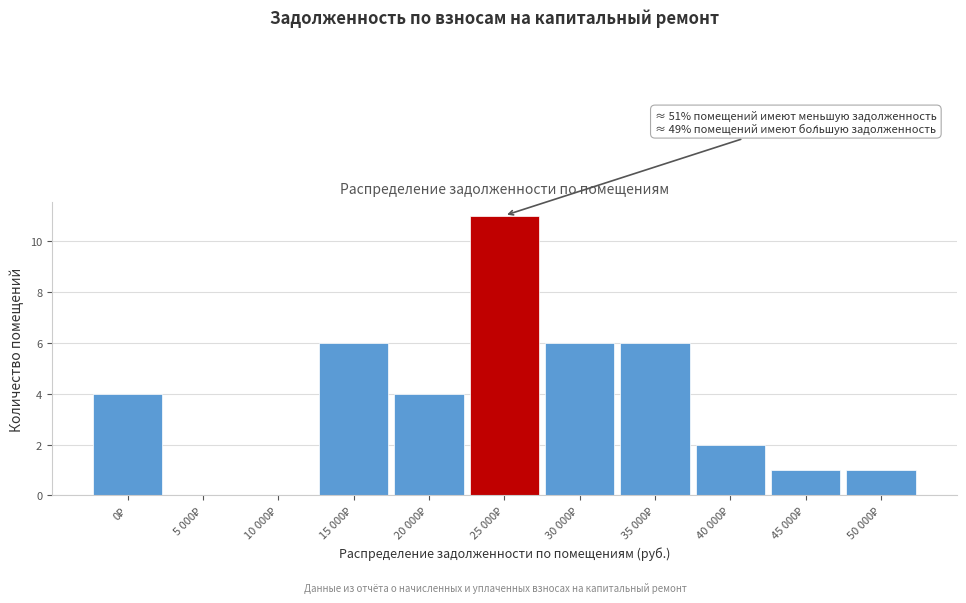

What is the maximum value shown in the chart?

11